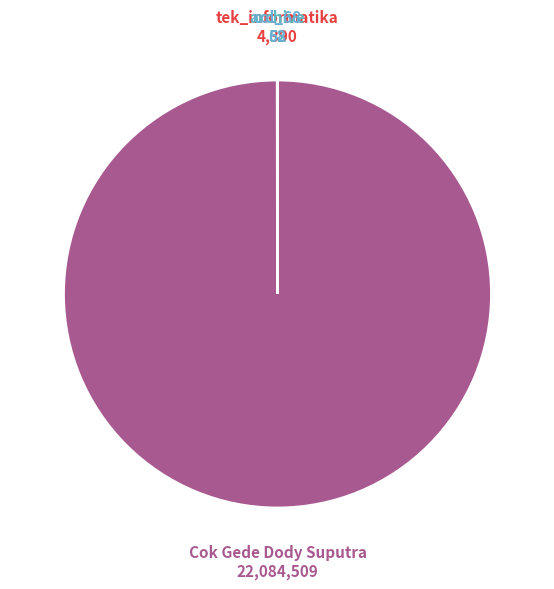

Does any single category account for the majority?

Yes